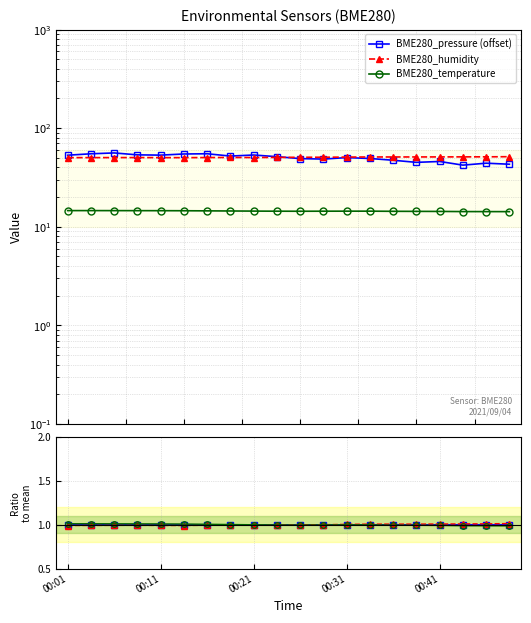

True or false: humidity norm has more than 2 points higher than both neighbors.

False